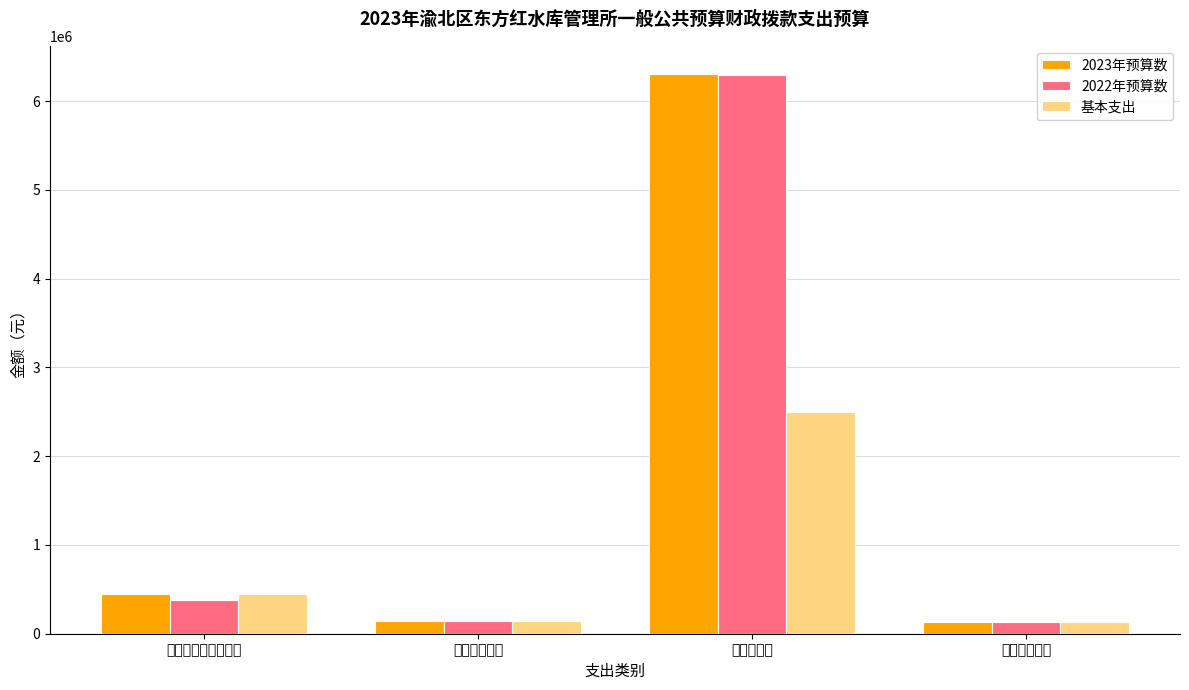

What is the sum of all 2023年预算数 values?

7025970.0